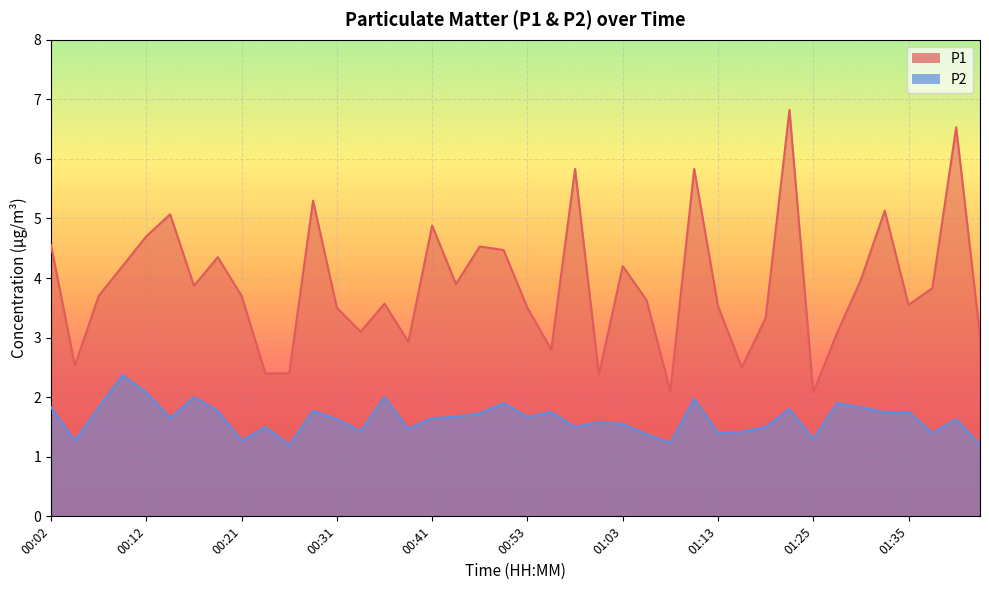

Is the value of P2 at 01:30 greater than the value of P1 at 00:46?

No